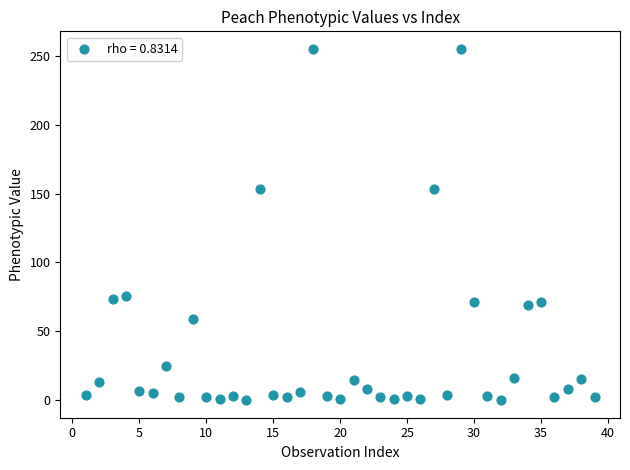

What is the range of X values (max minus min)?

38.0